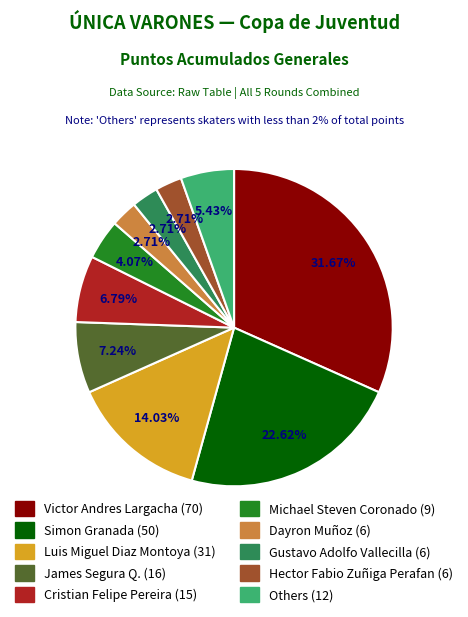

Is there a majority slice in this chart?

No